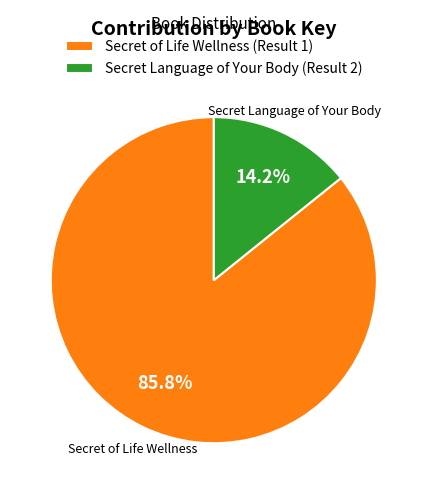

What portion of the pie excludes Secret Language of Your Body (Result 2)?

85.8%